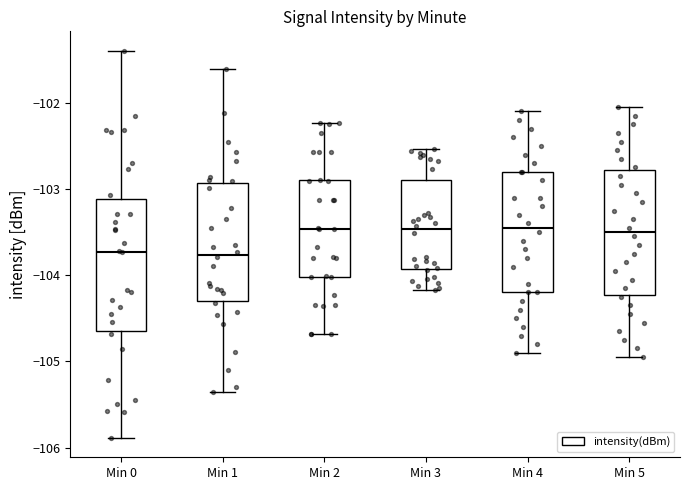

Where is the upper edge of the box for Min 0 on the y-axis? The values are not printed on the chart, so give them approximately, as read against the axis.

-103.1